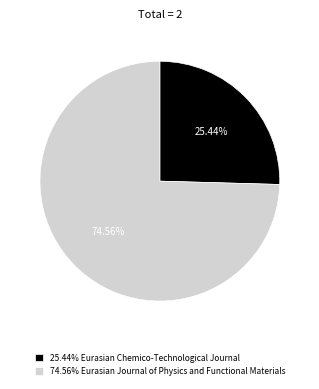

Which category has the smallest portion of the pie?

25.44% Eurasian Chemico-Technological Journal